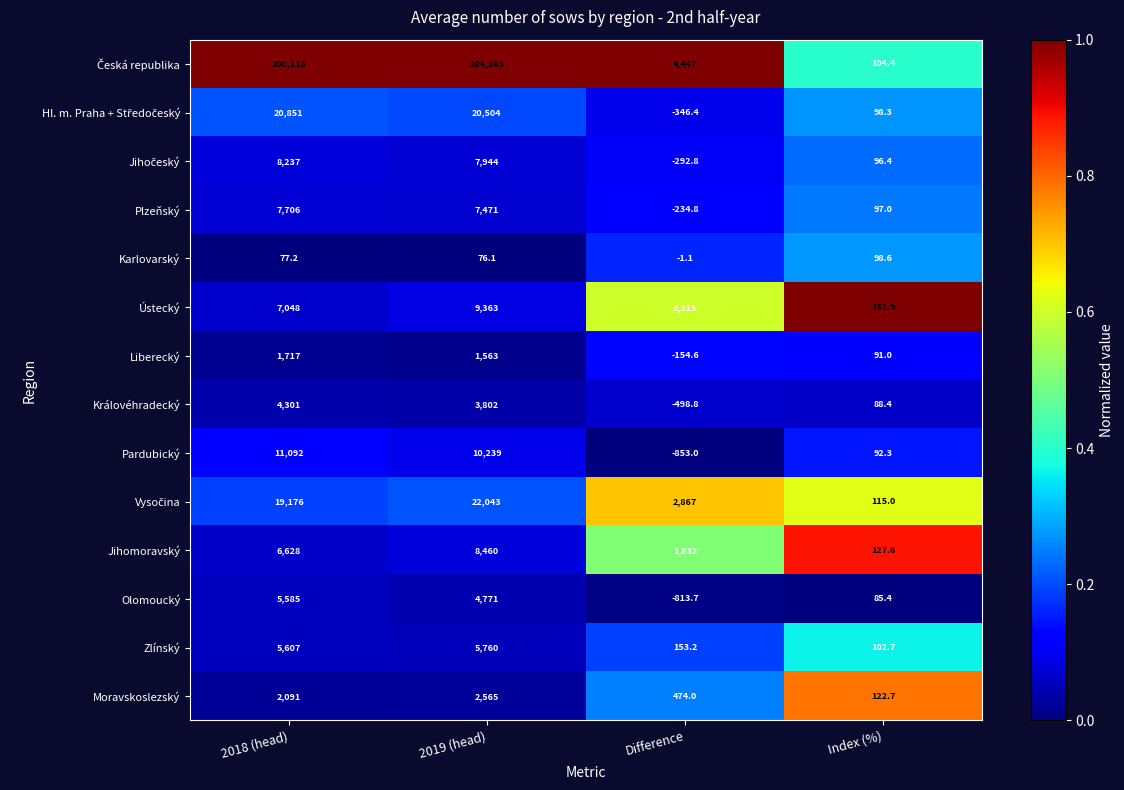

The Olomoucký series shows 2163.4 at 2019 (head). True or false?

False